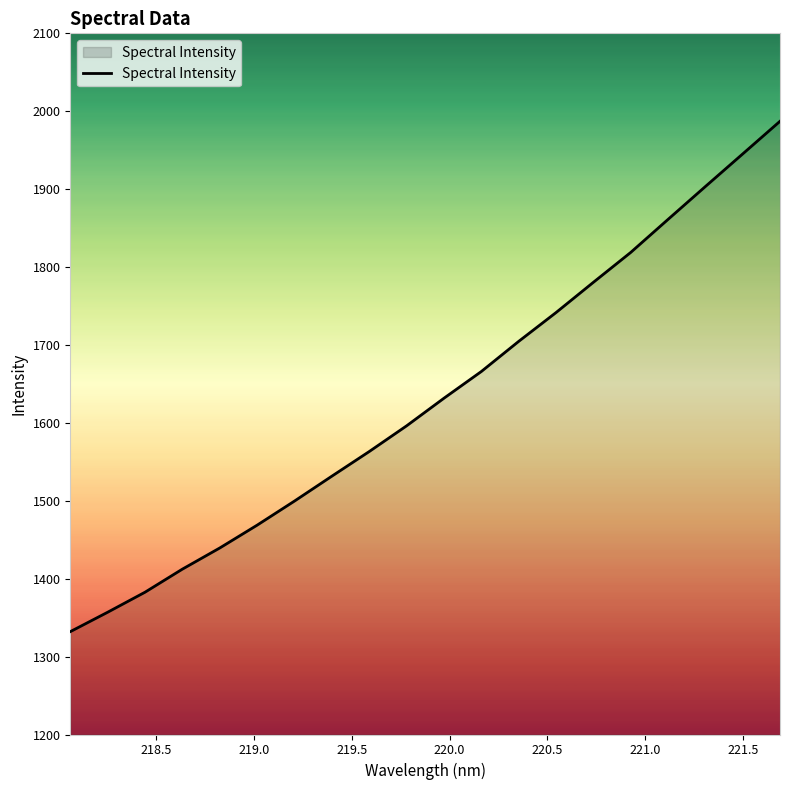

What is the greatest value displayed?

1987.1